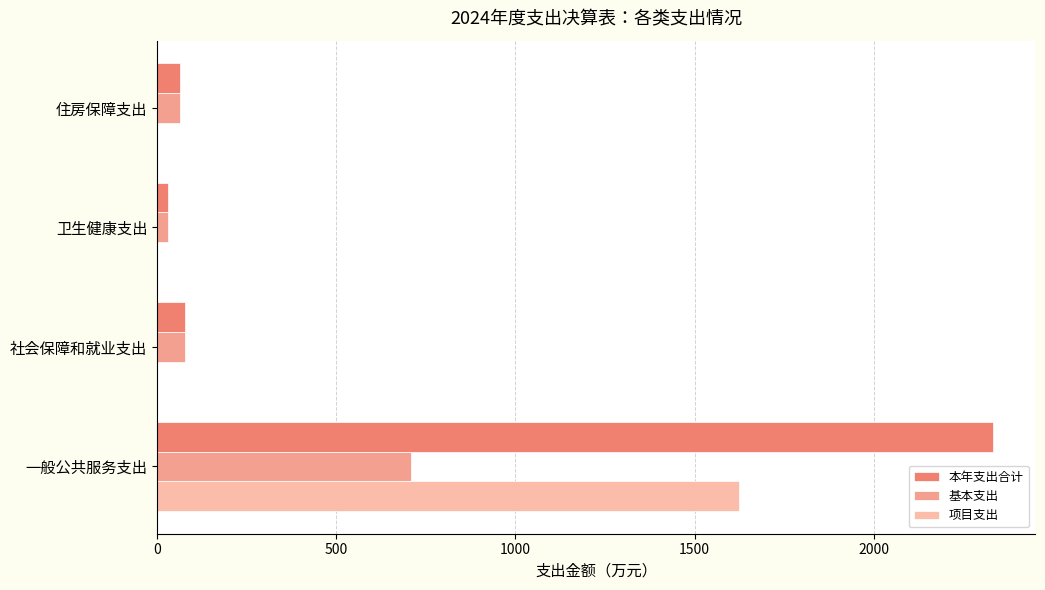

How many series are shown in this chart?

3